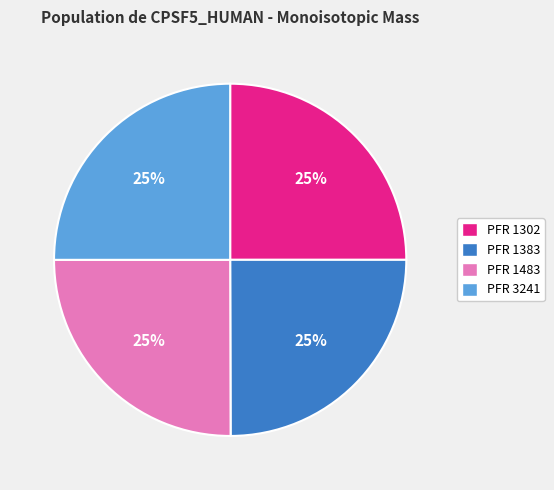

The PFR 1483 slice represents 25% of the pie. True or false?

True